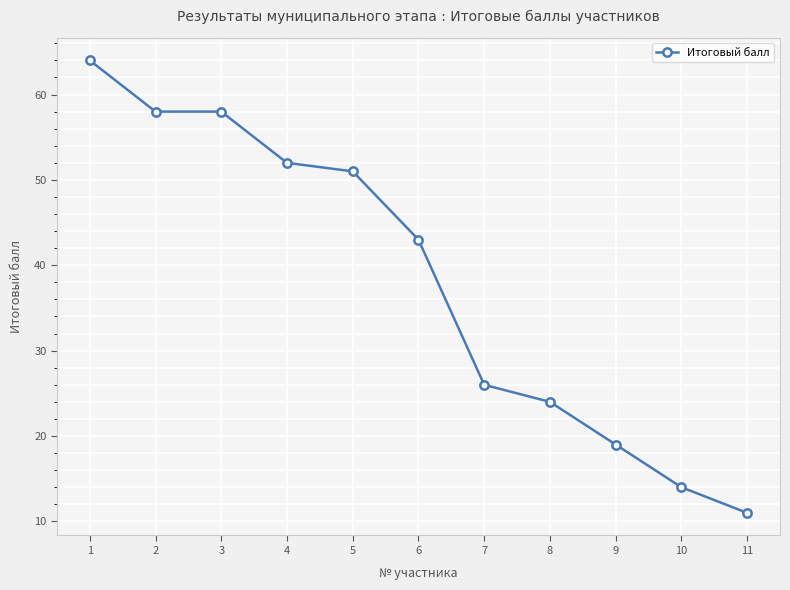

How many data points does each series have?

11